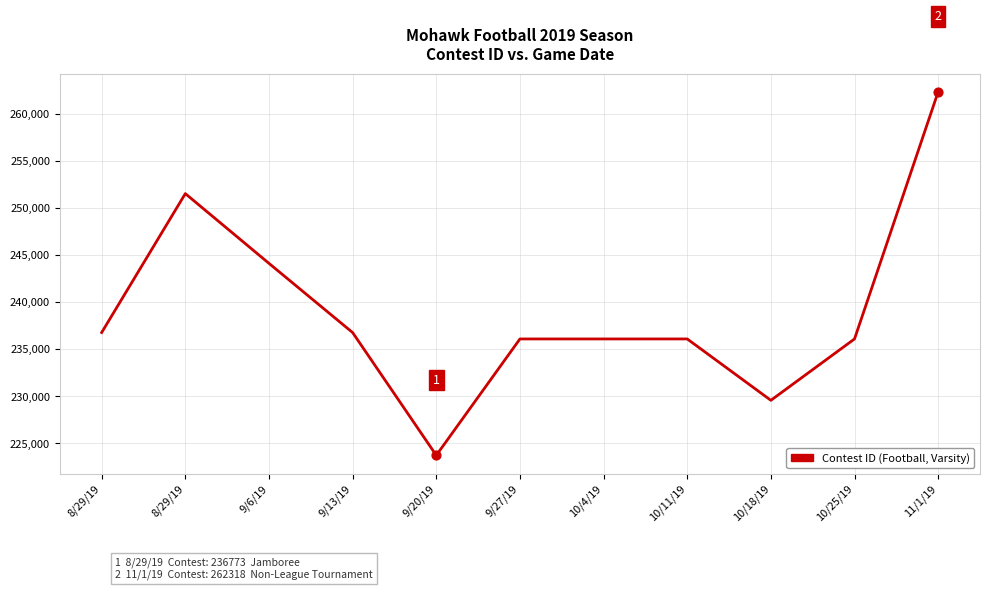

Between 8/29/19 and 9/13/19, which is larger?

8/29/19